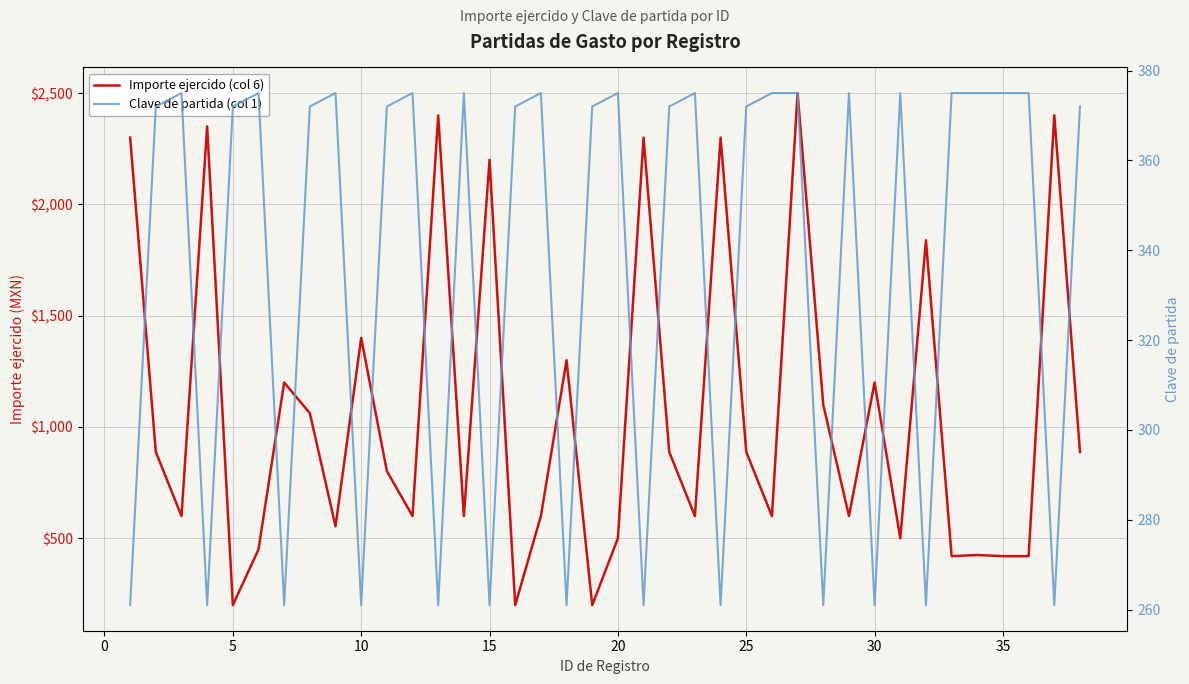

What is the value of the Importe ejercido (col 6) point at the 28th from the left?

1100.0